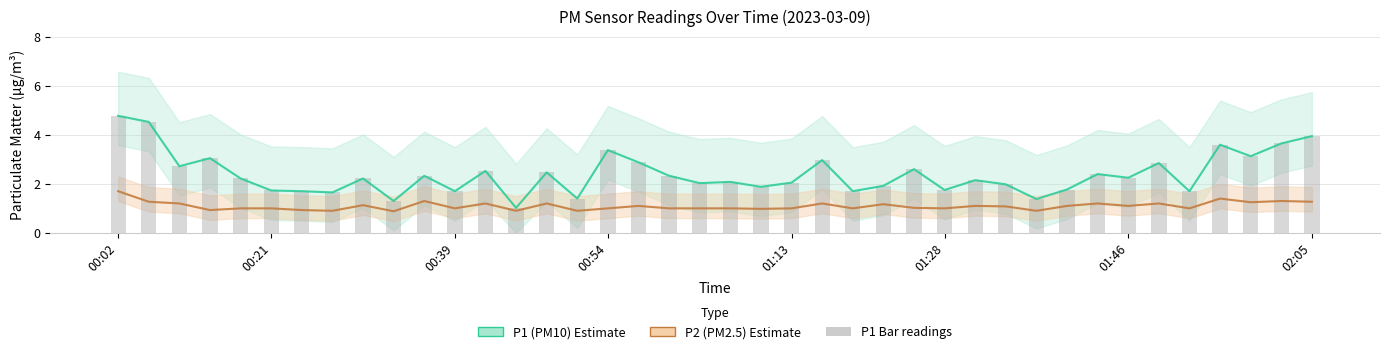

How many values in the P1 (PM10) series exceed 2?

25